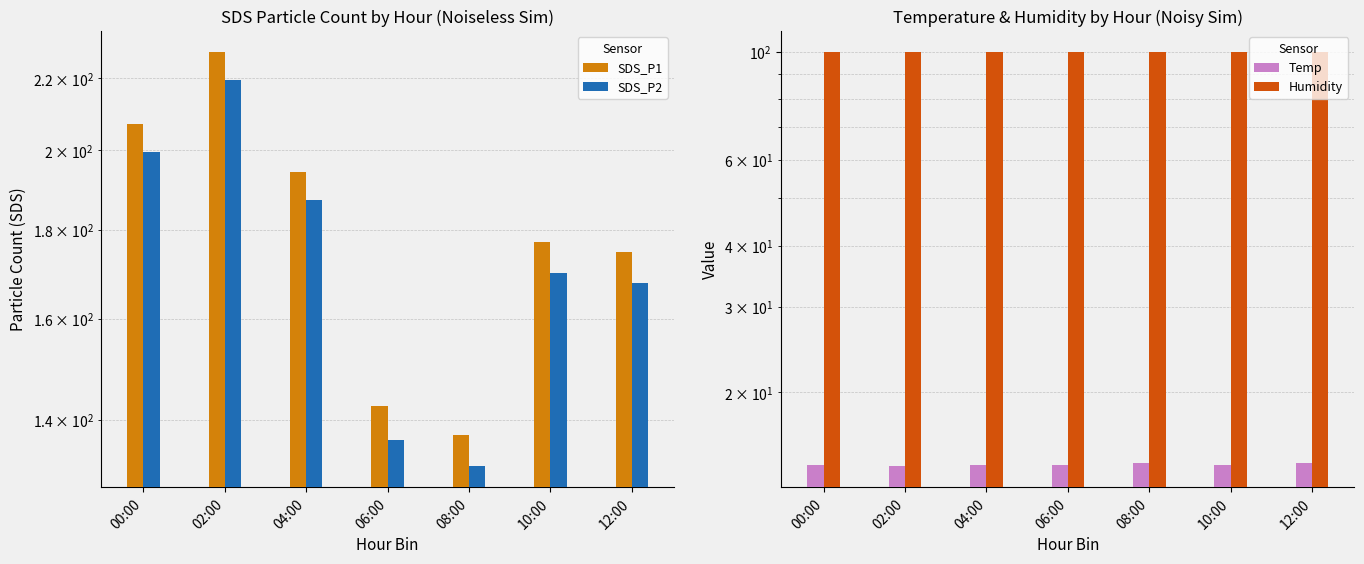

What position from the left is 08:00?

5